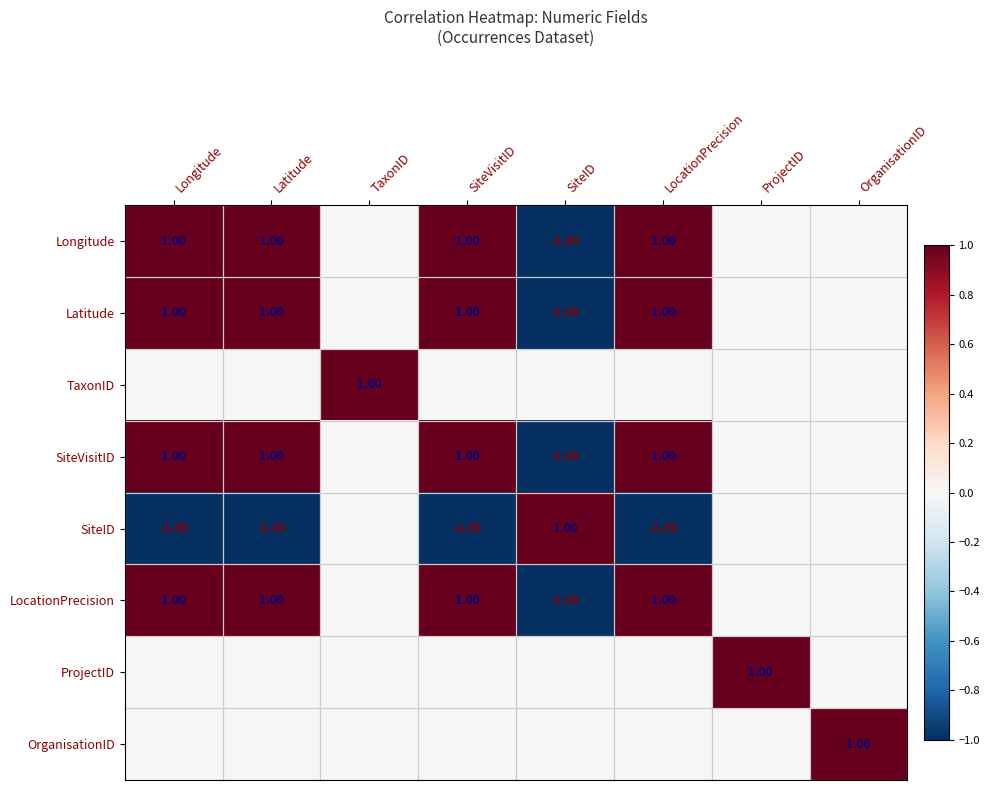

How many values in SiteVisitID are above zero?

4